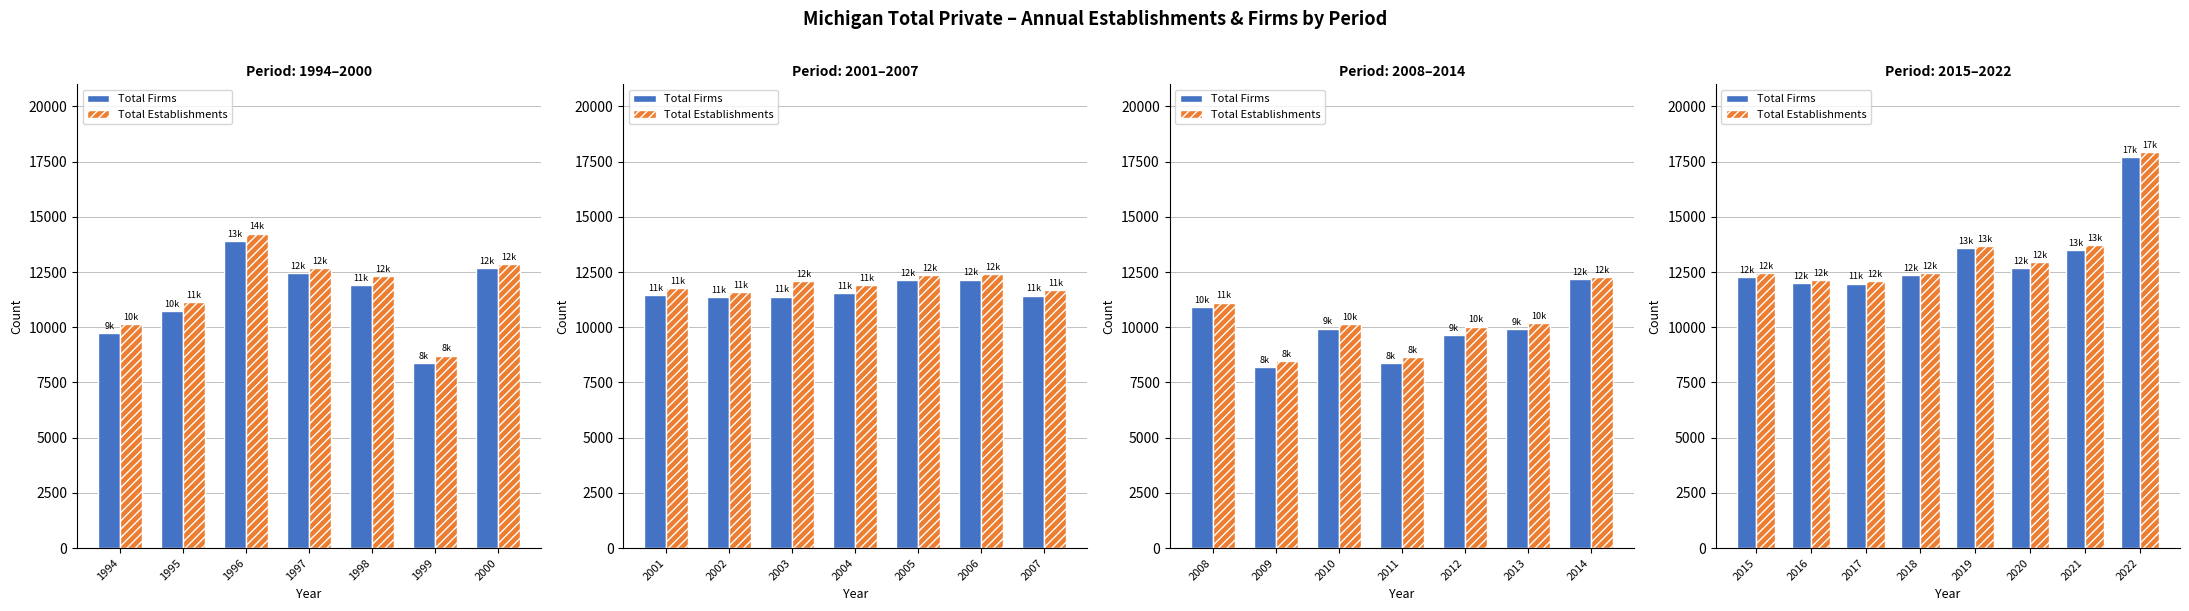

Which series has the largest range (max minus min)?

Total Establishments